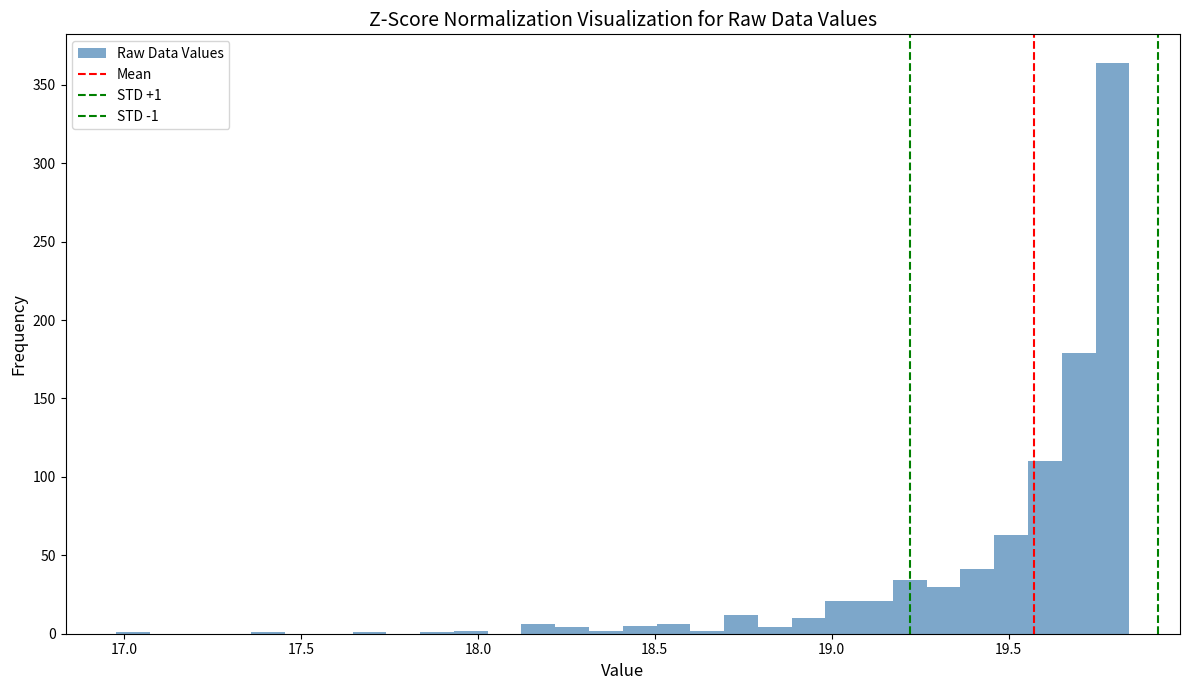

Read against the x-axis, roughly where is the centre of the tallest bar?

19.80